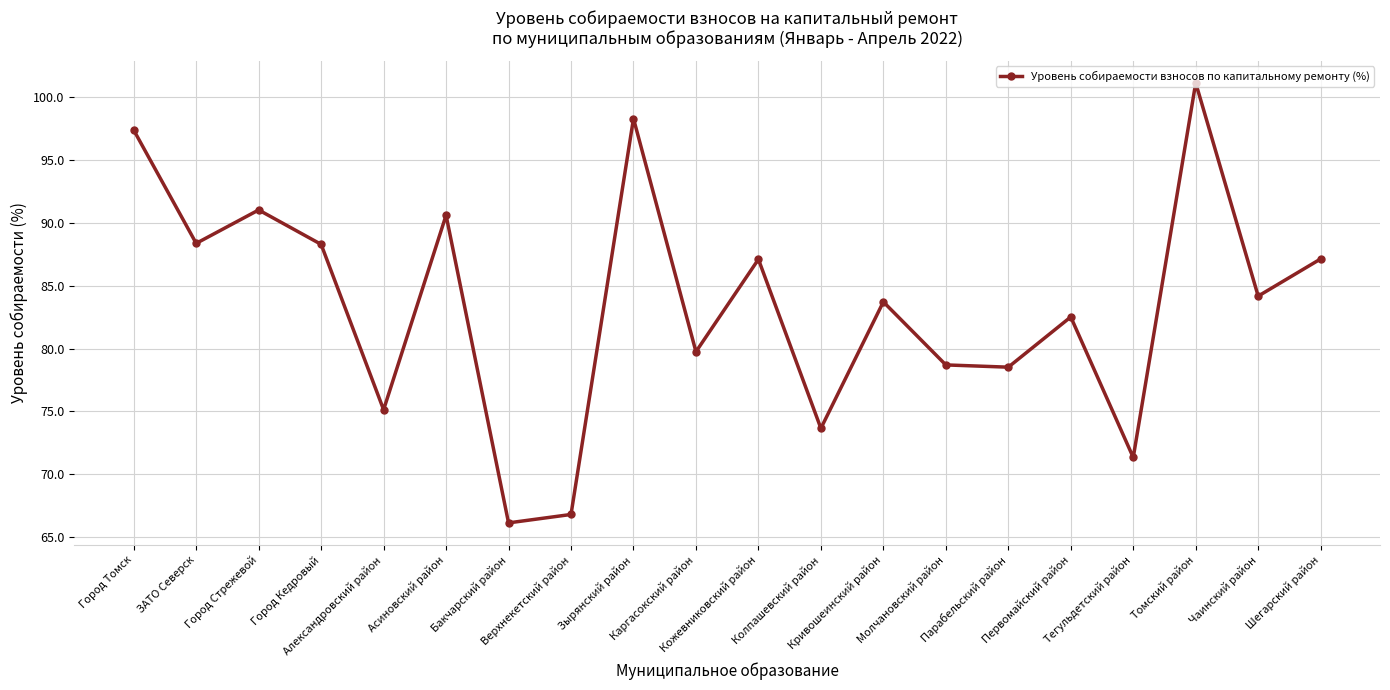

What value does the data have at Каргасокский район?

79.8